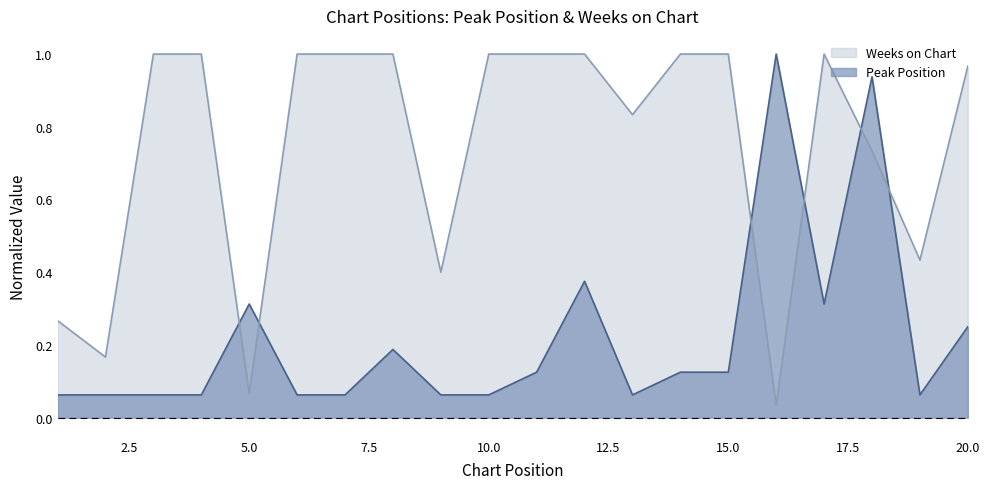

At how many categories does at least one series exceed 0?

20